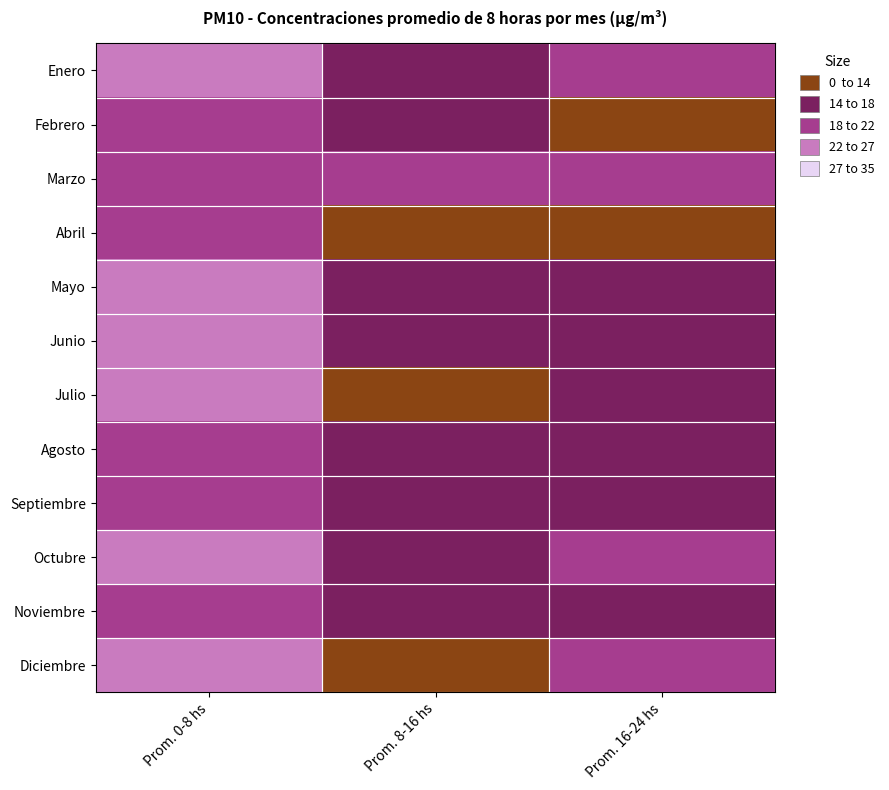

At how many categories does at least one series exceed 23?

2